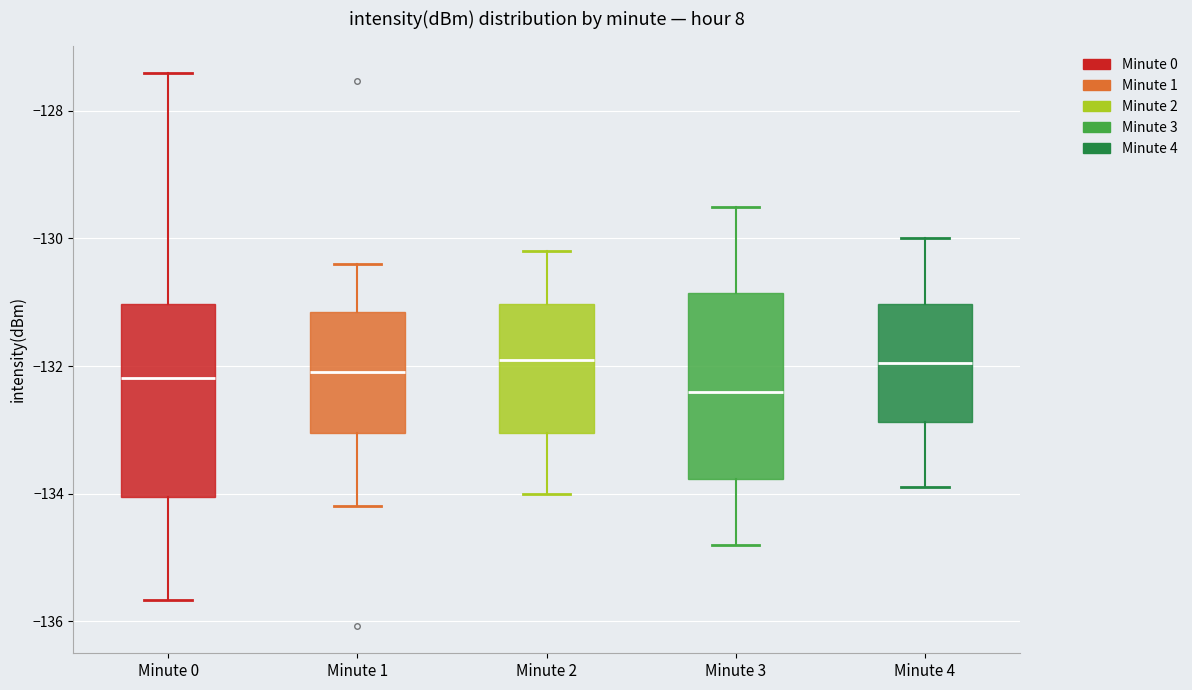

Where is the lower edge of the box for Minute 1 on the y-axis? The values are not printed on the chart, so give them approximately, as read against the axis.

-133.0